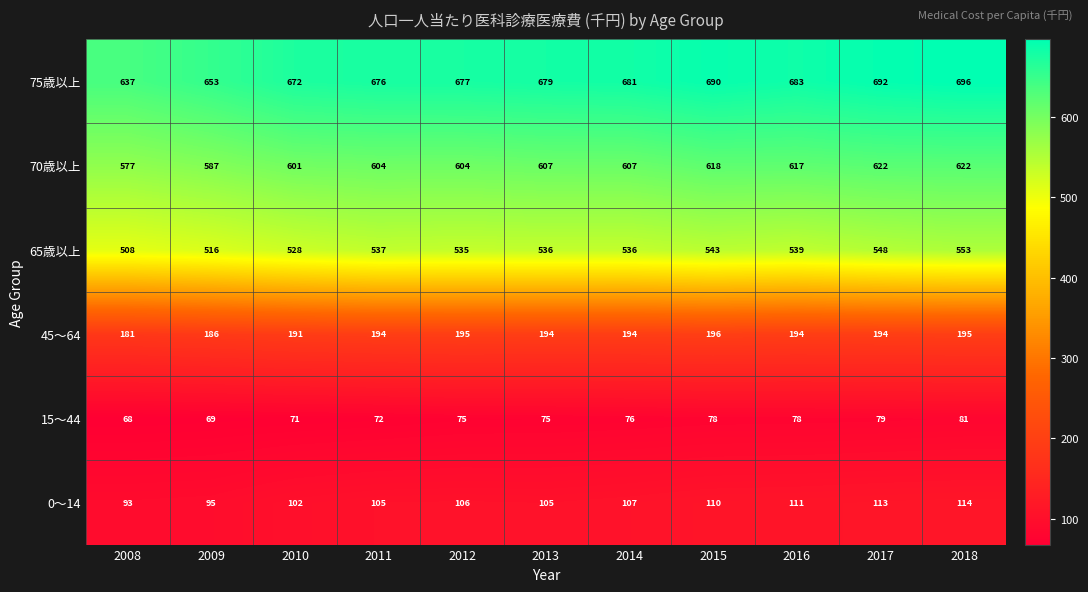

What is the difference between the maximum and second lowest values in the 75歳以上 series?

43